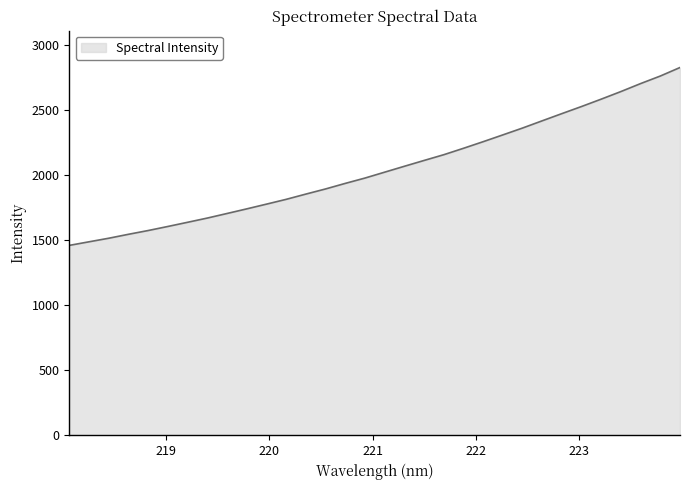

What is the difference between the maximum and minimum values?

1365.8